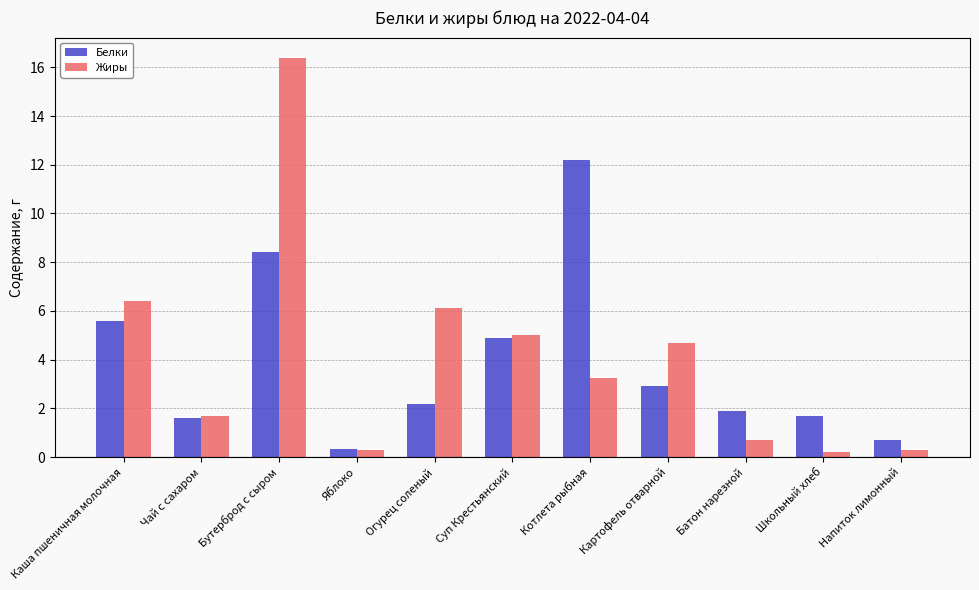

The value of Белки at Каша пшеничная молочная is 5.6. True or false?

True